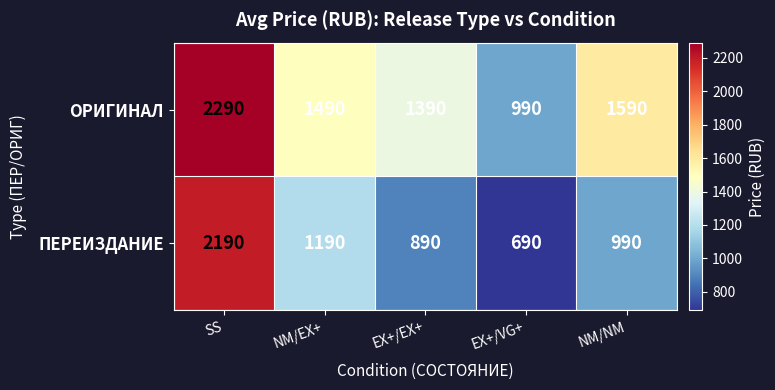

Reading right to left, transcribe all the data shown in this chart.

ОРИГИНАЛ: NM/NM=1590	EX+/VG+=990	EX+/EX+=1390	NM/EX+=1490	SS=2290
ПЕРЕИЗДАНИЕ: NM/NM=990	EX+/VG+=690	EX+/EX+=890	NM/EX+=1190	SS=2190